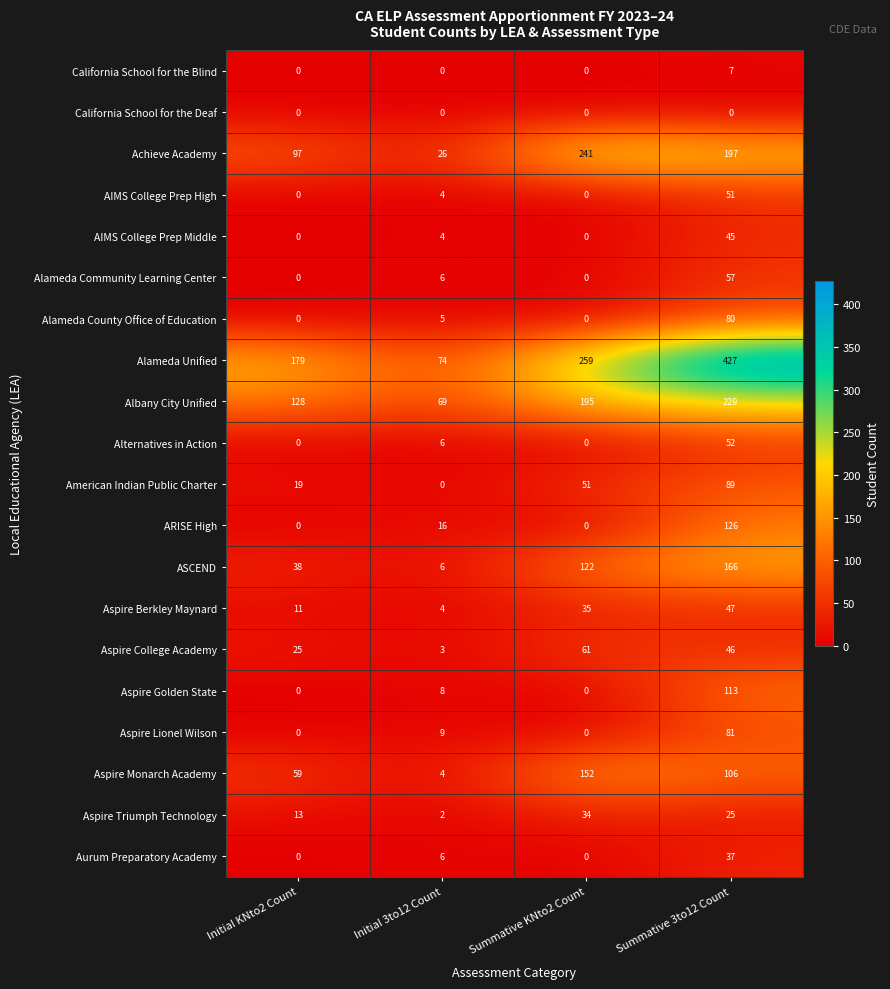

True or false: Aspire Golden State has a value of 11 at Initial 3to12 Count.

False